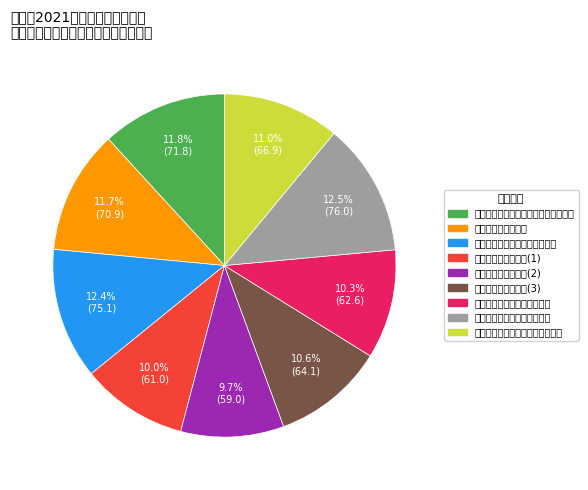

Is 贵阳市花溪区教育局(2) the majority of the pie?

No